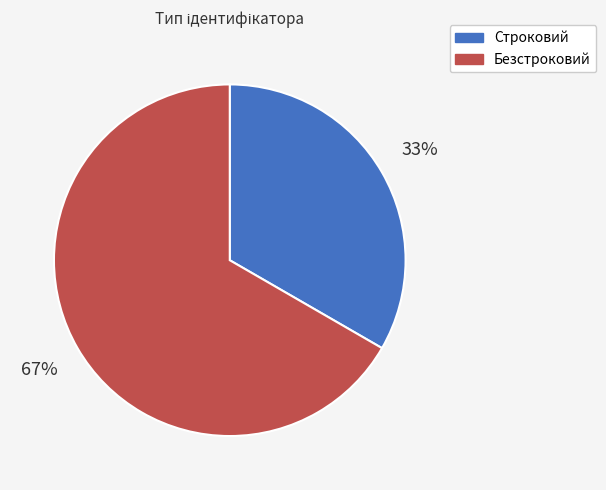

Which category accounts for the majority?

Безстроковий